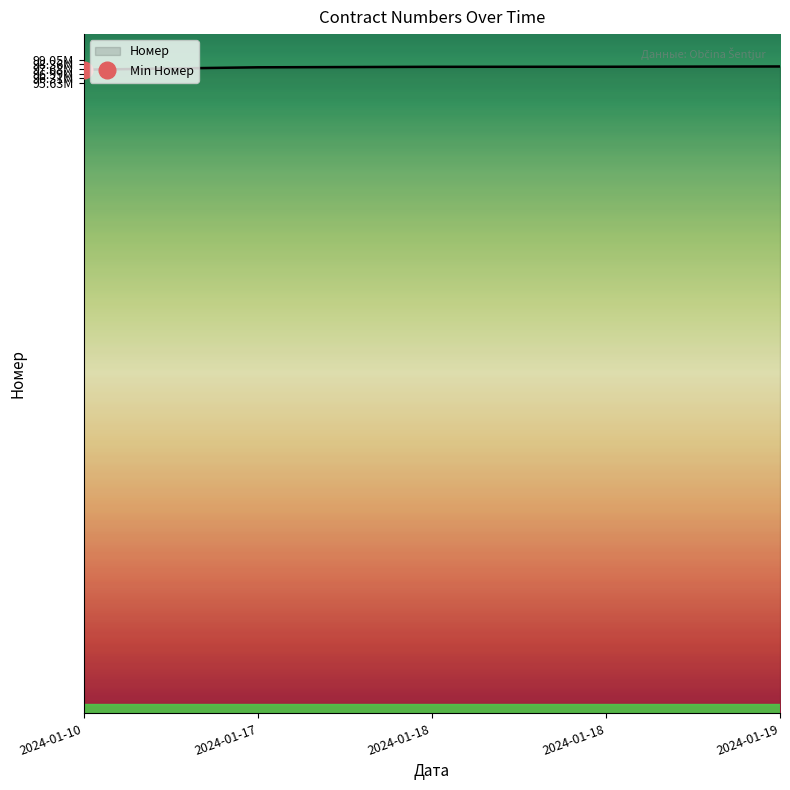

True or false: the data shows 97941460 at 2024-01-17.

True